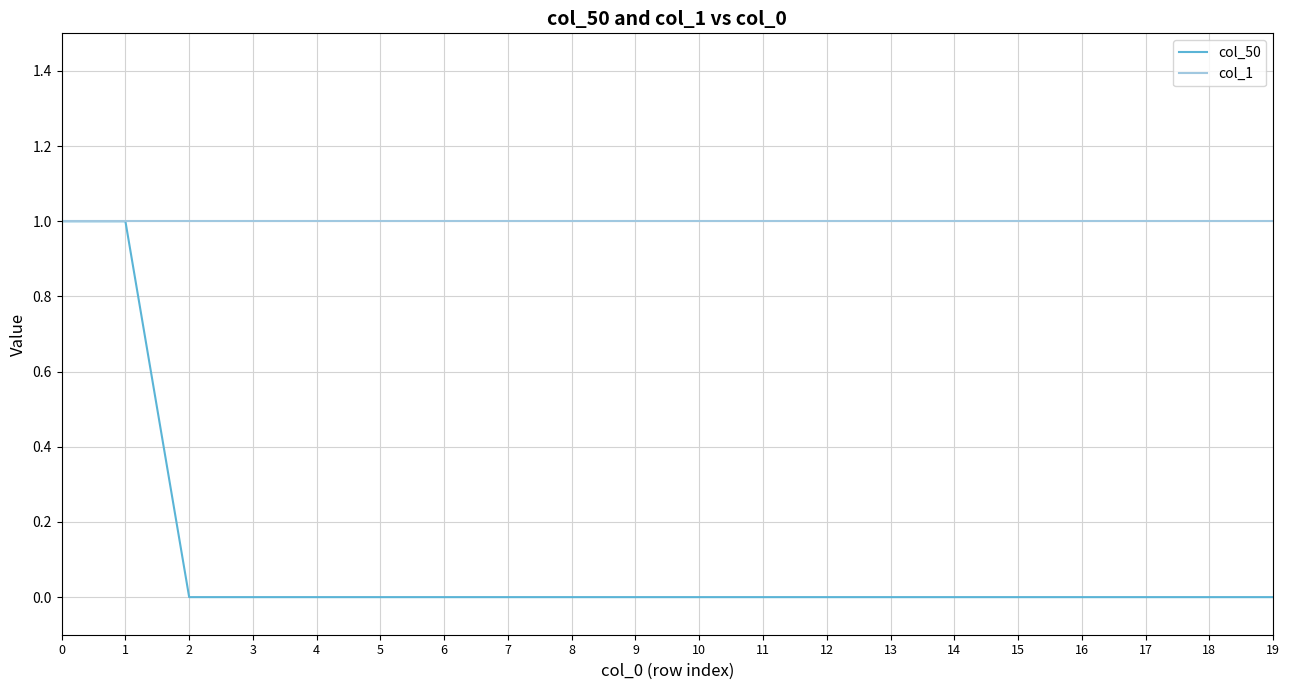

Does the chart display data point markers on the line(s)?

No